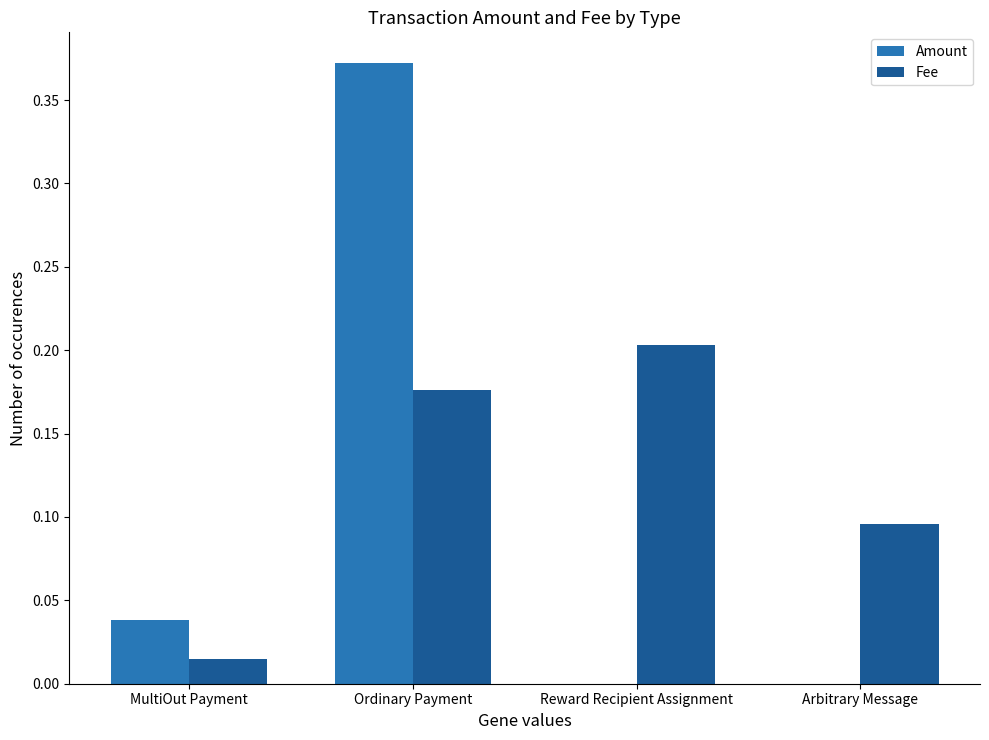

How many groups of bars are there?

4